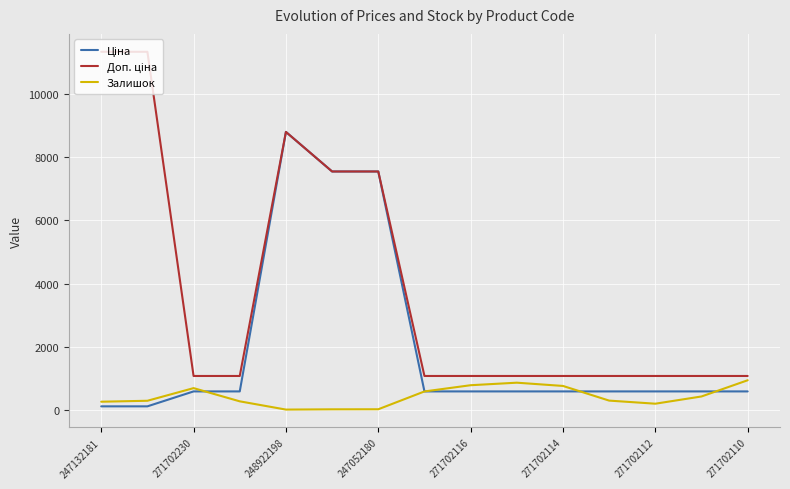

What is the maximum value shown in the chart?

11334.0